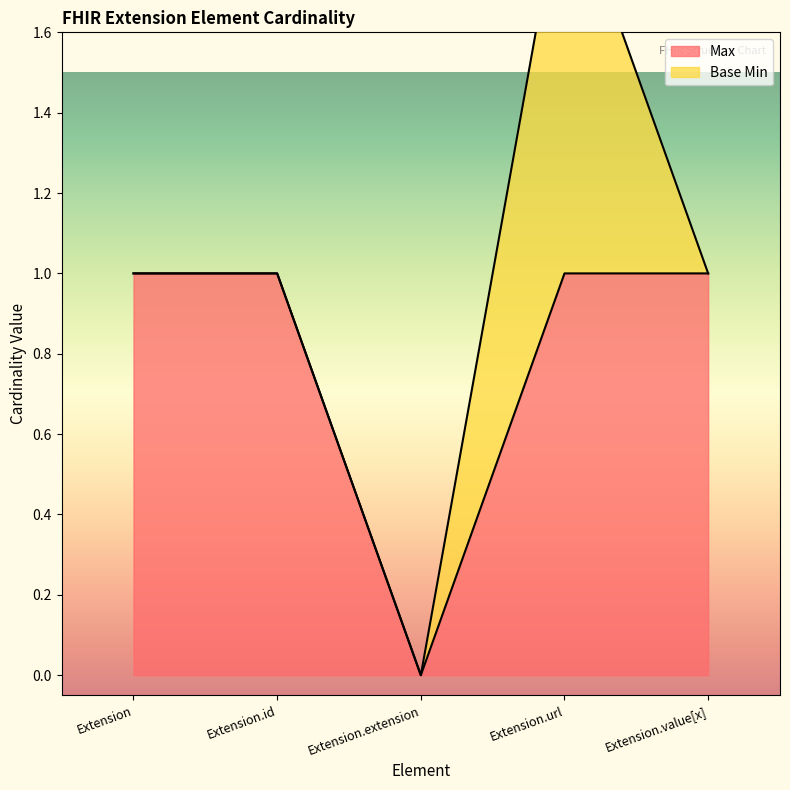

What is the label of the 3rd point from the left?

Extension.extension